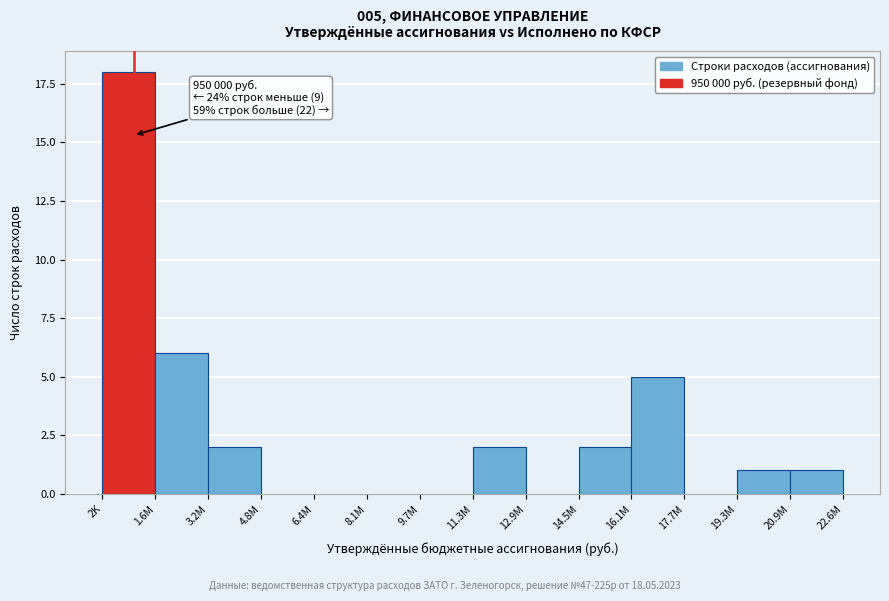

Reading right to left, what are all the values shown in this chart?

20.9M=1	19.3M=1	17.7M=0	16.1M=5	14.5M=2	12.9M=0	11.3M=2	9.7M=0	8.1M=0	6.4M=0	4.8M=0	3.2M=2	1.6M=6	2K=18